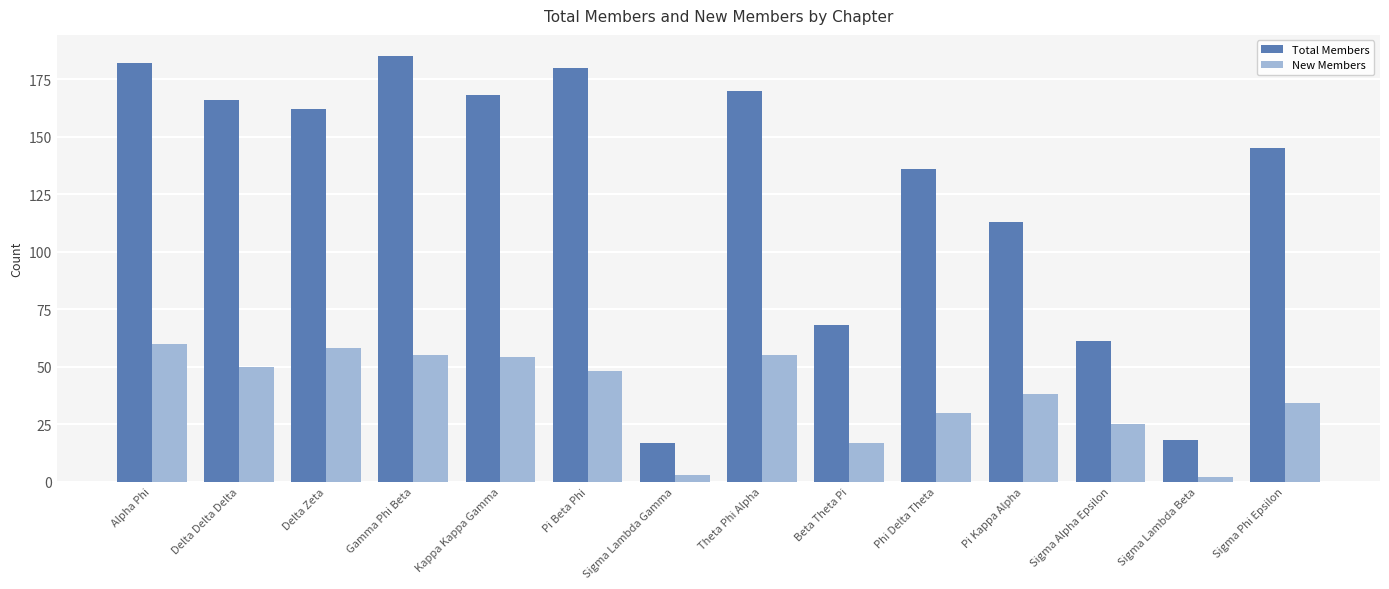

Is it true that Total Members equals 180 at Pi Beta Phi?

True